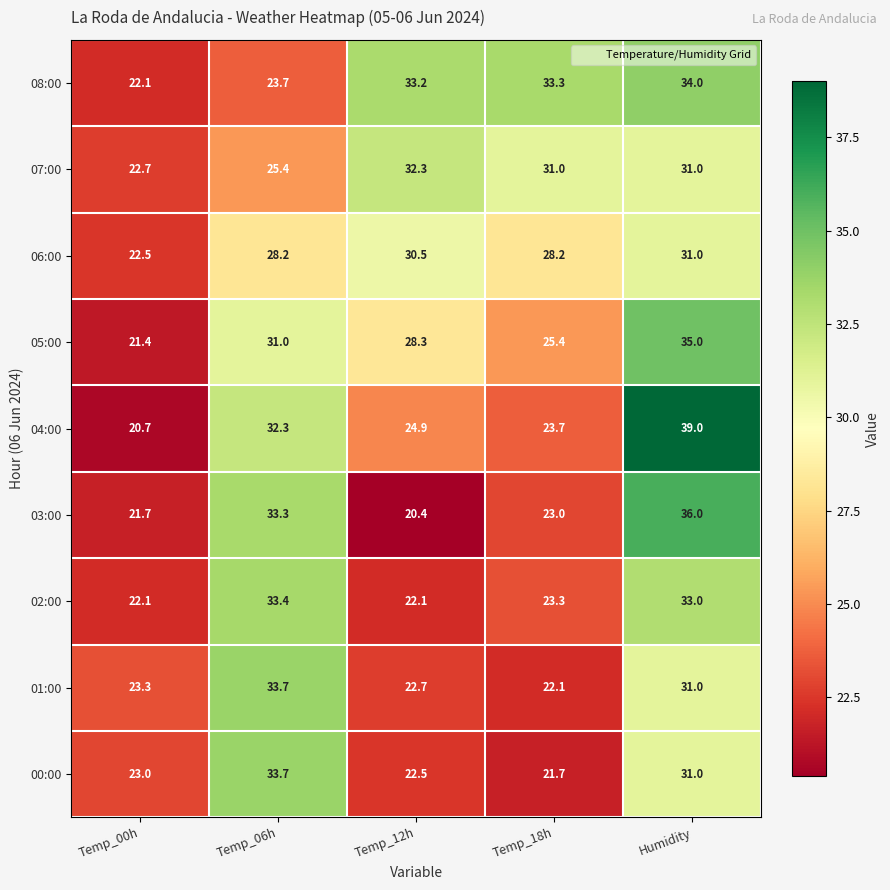

The 05:00 series shows 12.2 at Temp_18h. True or false?

False